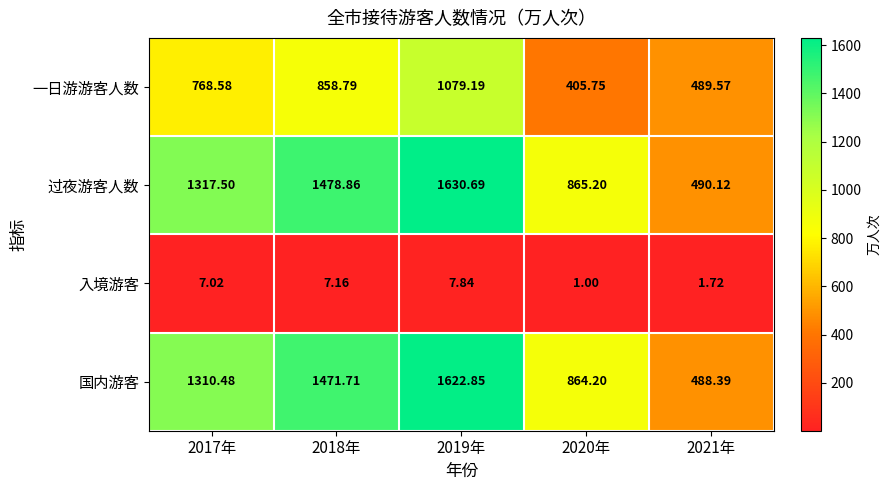

What is the total value across all series at 2017年?

3403.6